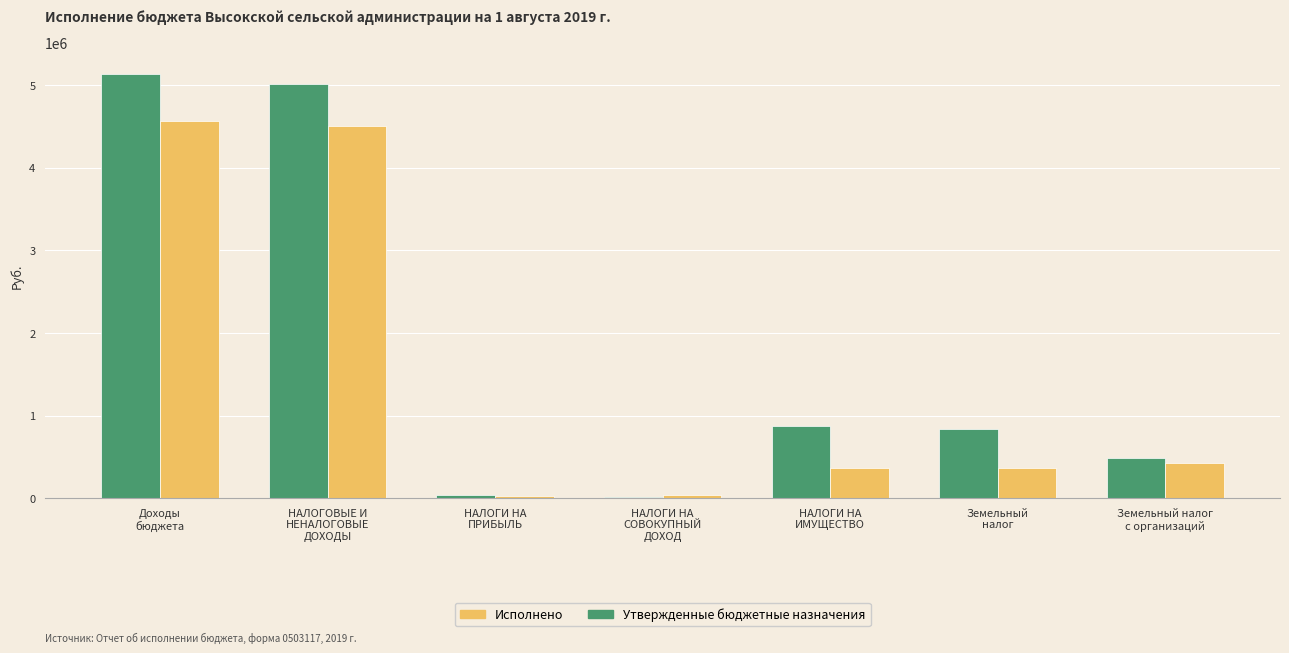

How many data points does each series have?

7